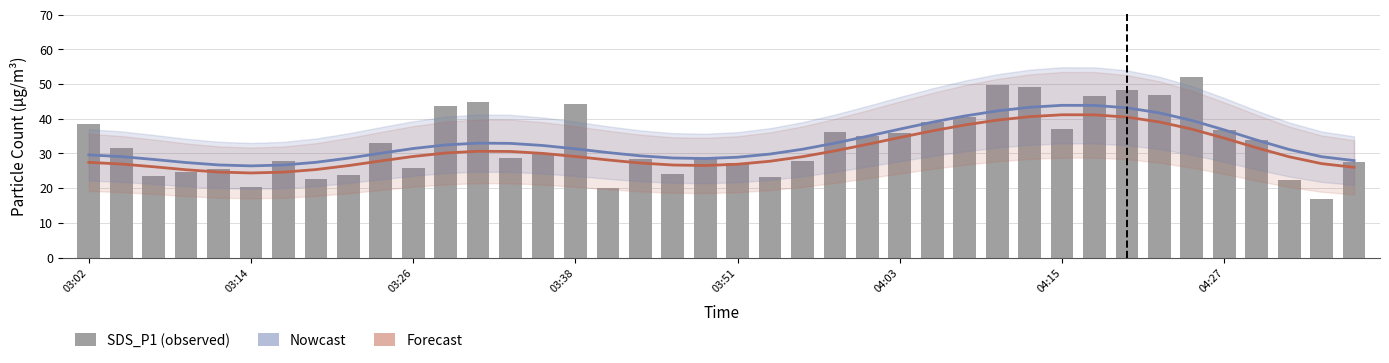

What is the difference between the maximum and minimum values in the Nowcast (SDS_P1 trend) series?

17.5